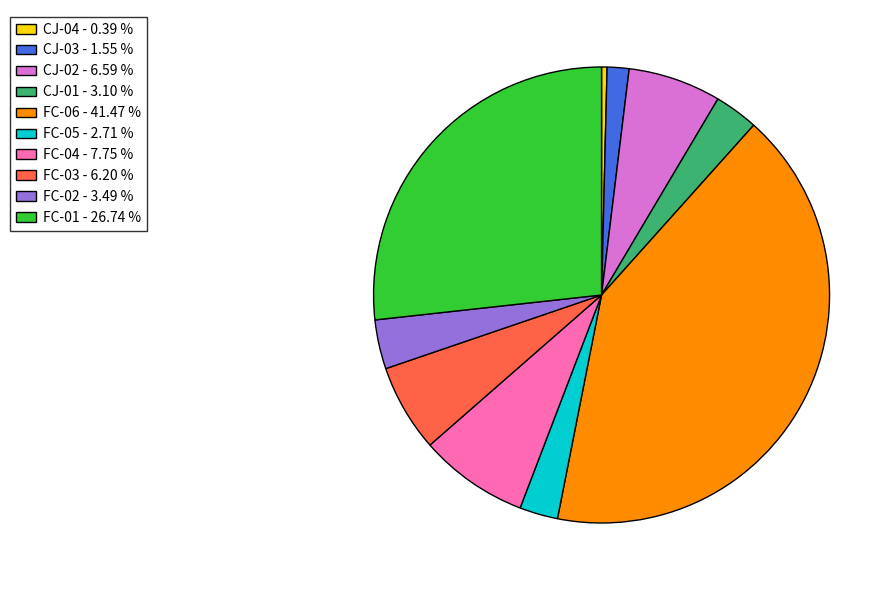

Approximately how many times larger is the value at FC-02 compared to CJ-02?

0.5